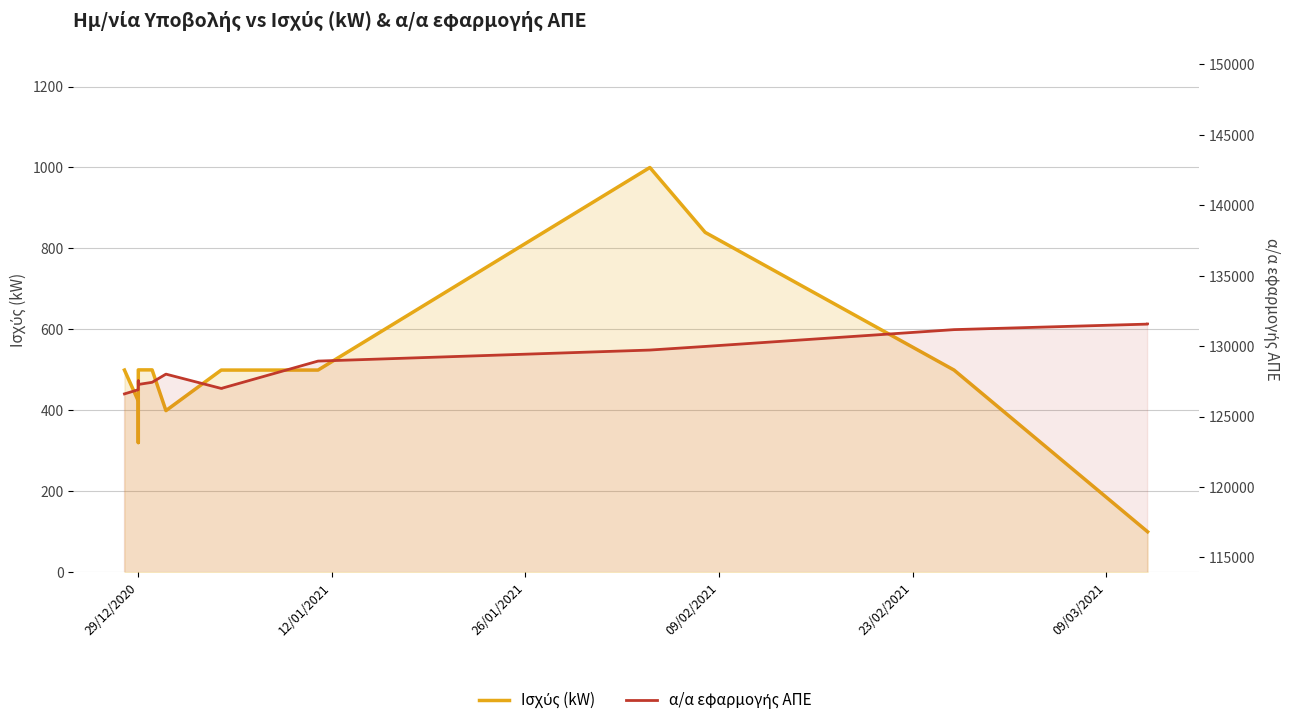

What is the value of the α/α εφαρμογής ΑΠΕ point at the 7th from the left?

128011.0